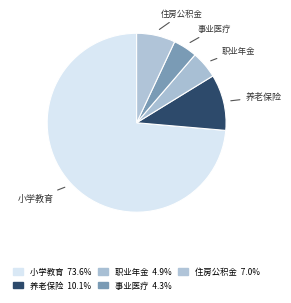

Is the sum of 事业医疗 and 职业年金 greater than half?

No